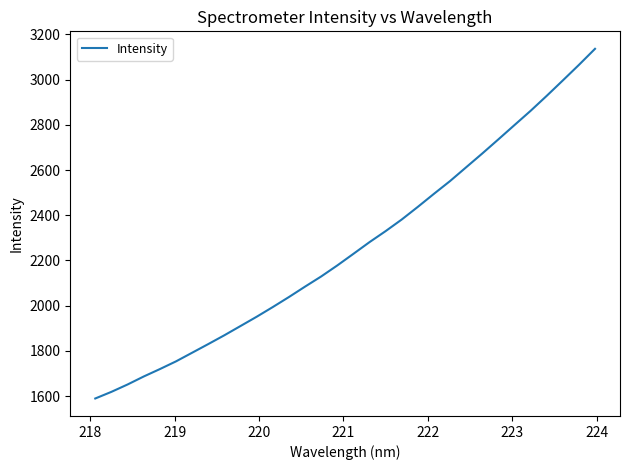

What is the minimum value shown in the chart?

1589.2